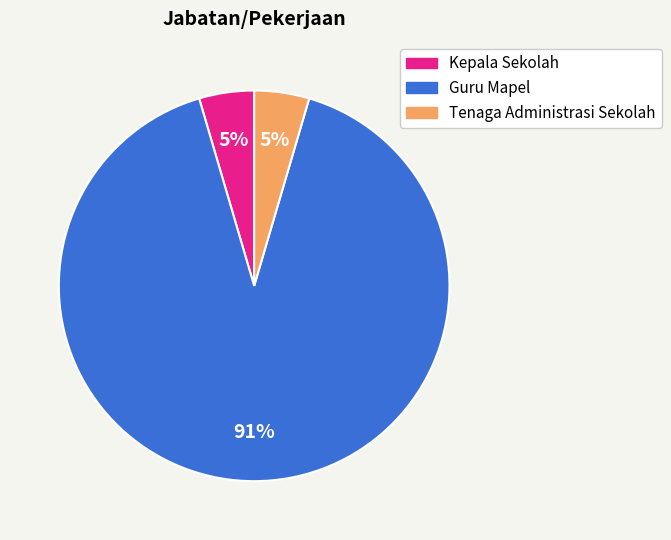

Does Tenaga Administrasi Sekolah represent more than half of the total?

No